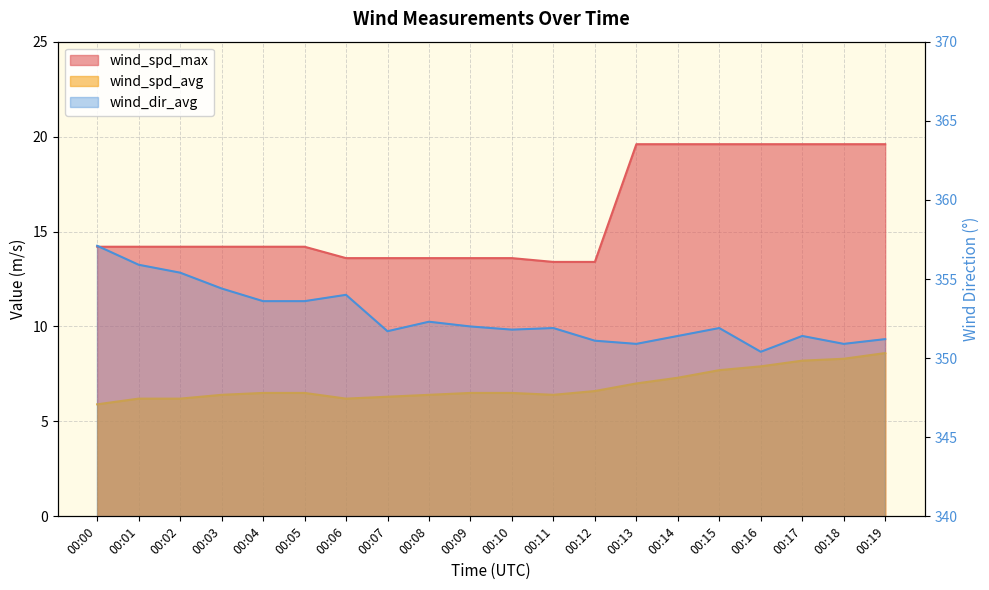

List the series in order of their peak value, highest first.

wind_dir_avg, wind_spd_max, wind_spd_avg